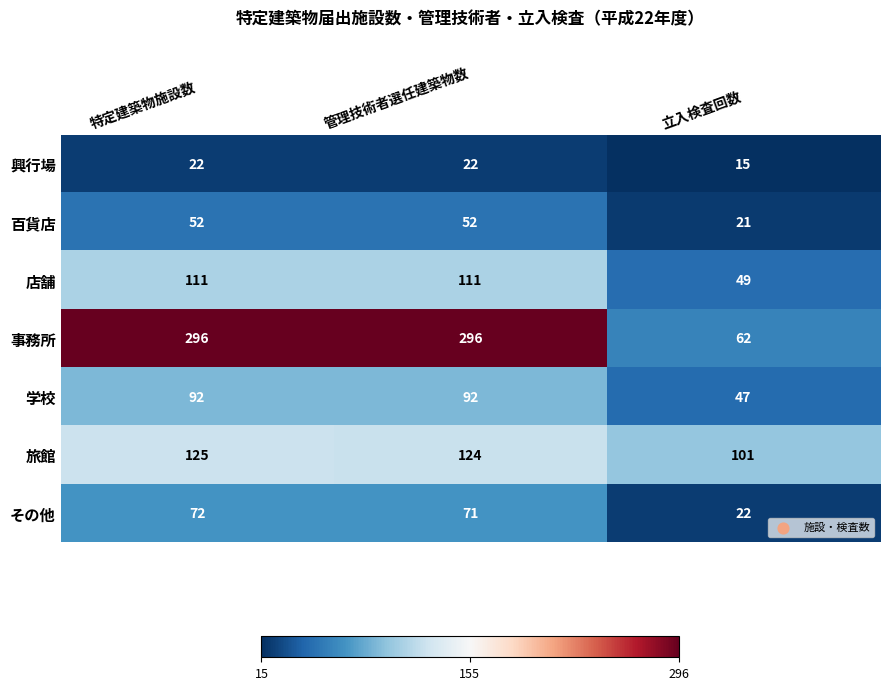

List the series in order of their peak value, highest first.

事務所, 旅館, 店舗, 学校, その他, 百貨店, 興行場